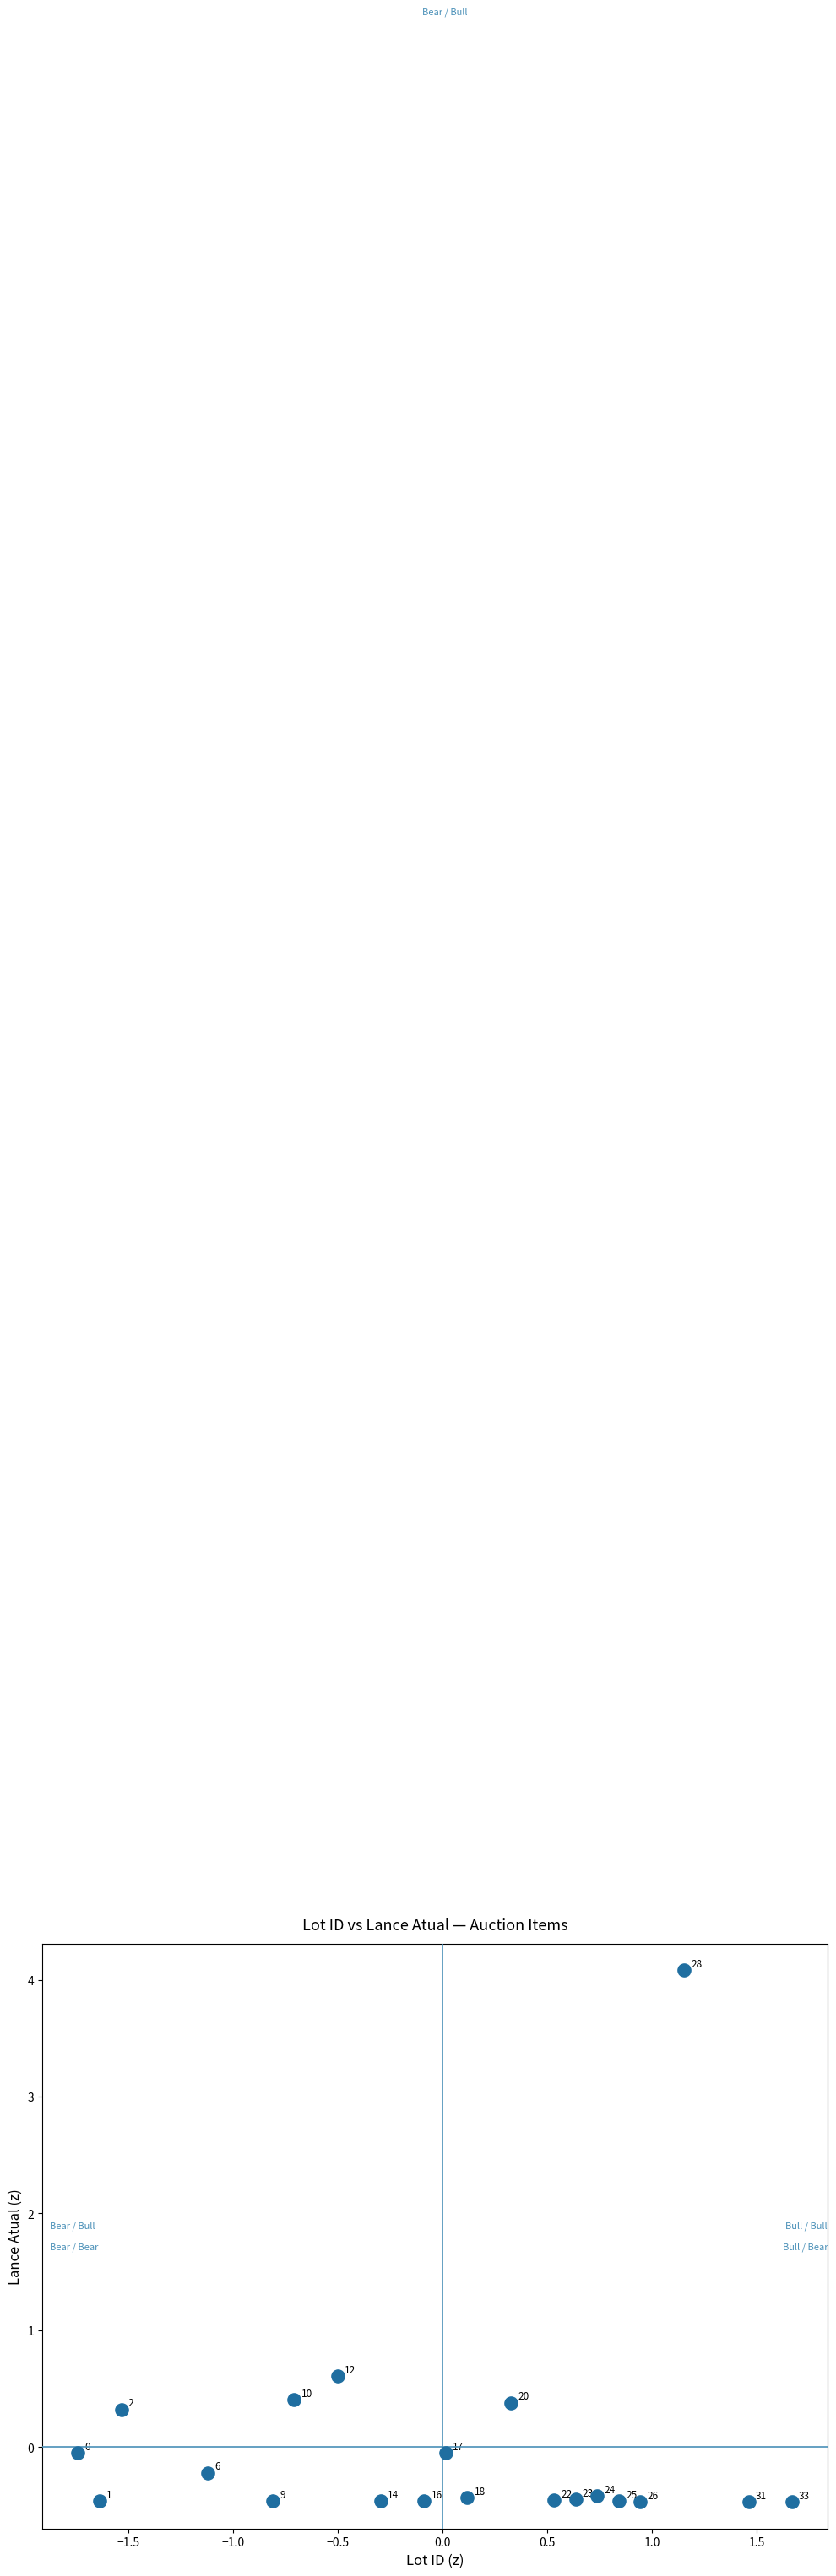

What Y value in the scatter plot is closest to 1?

0.6